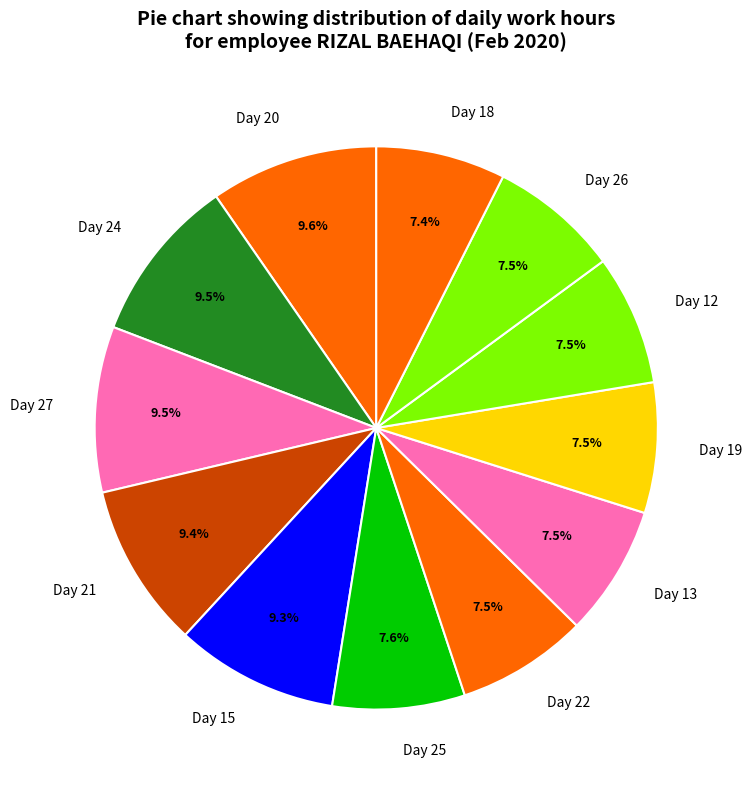

Is there a majority slice in this chart?

No